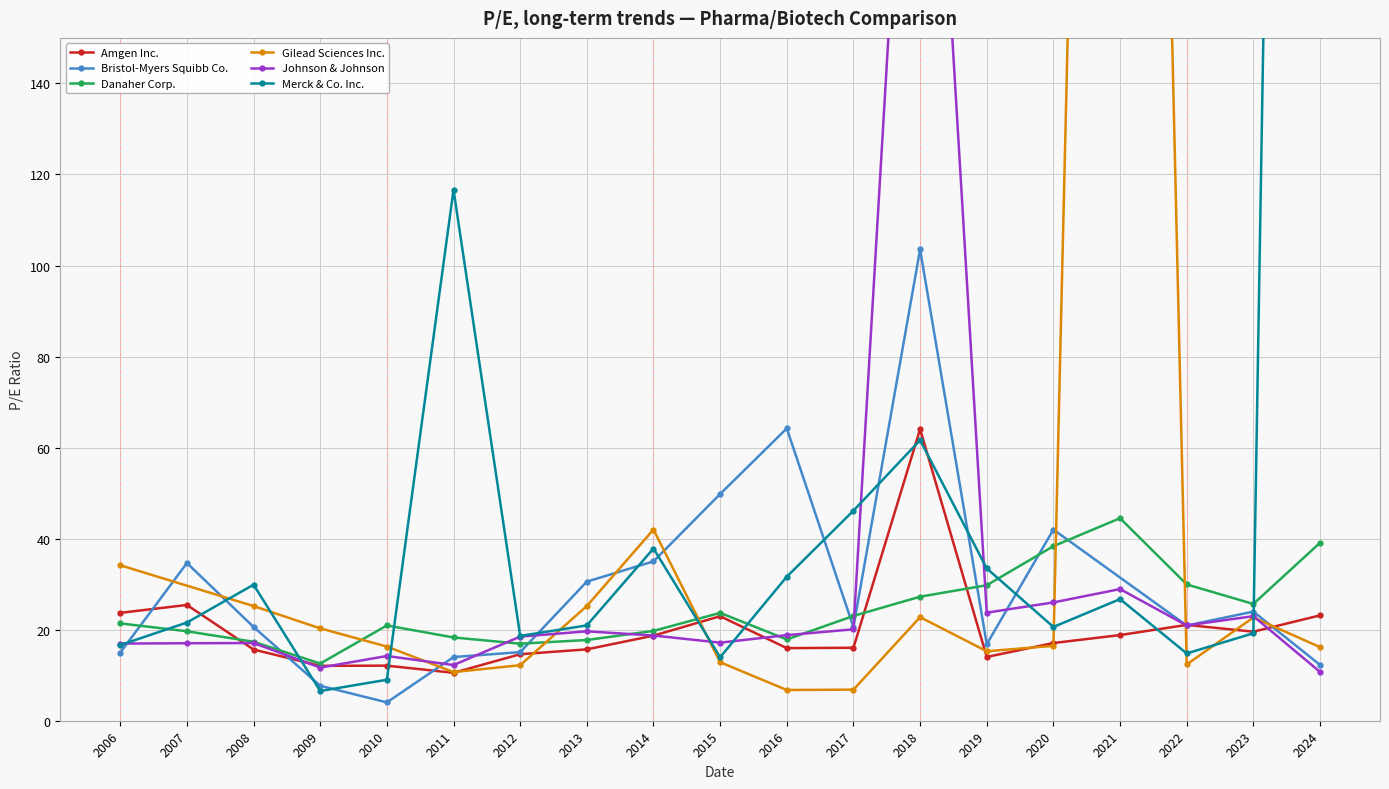

At which category does Merck & Co. Inc. reach its first local valley?

2009